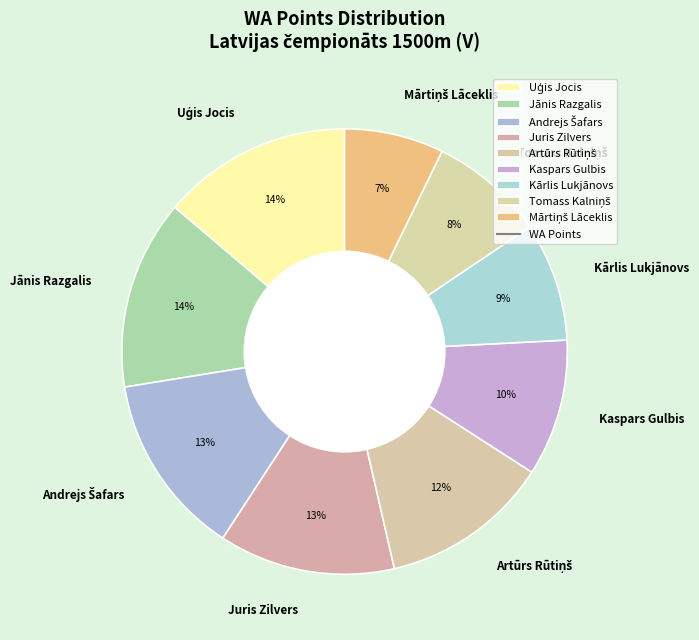

Is there a majority slice in this chart?

No